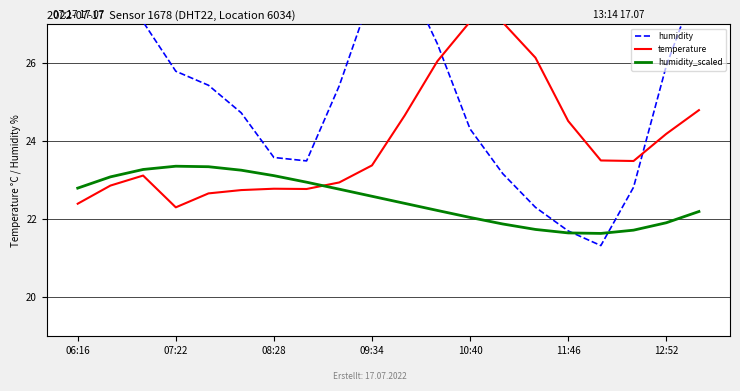

Rank the series at 8 from lowest to highest value.

humidity_scaled, temperature, humidity